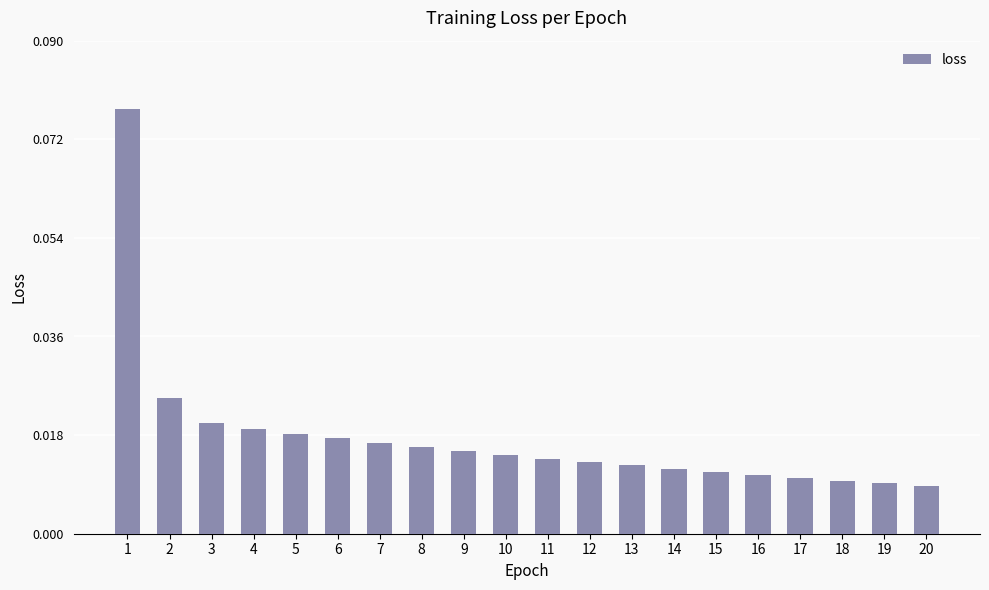

What is the sum of all values?

0.4